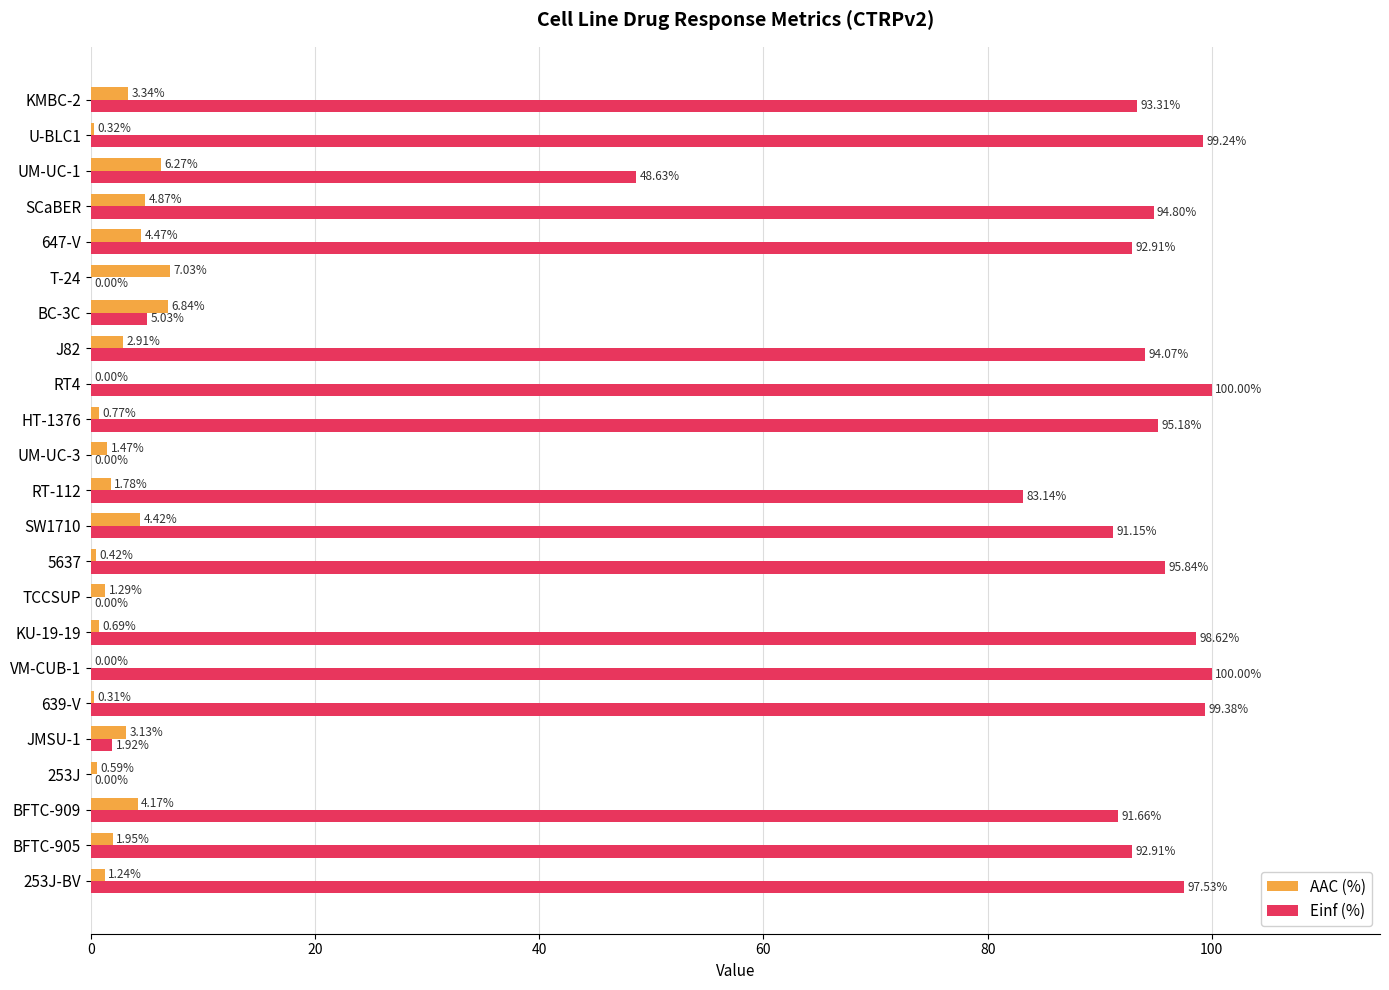

What is the sum of the AAC (%) values at U-BLC1 and 253J?

0.9